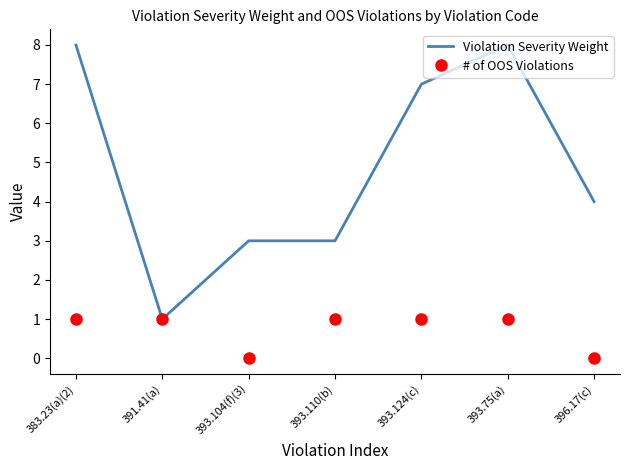

List the series in order of their peak value, highest first.

Violation Severity Weight, # of OOS Violations